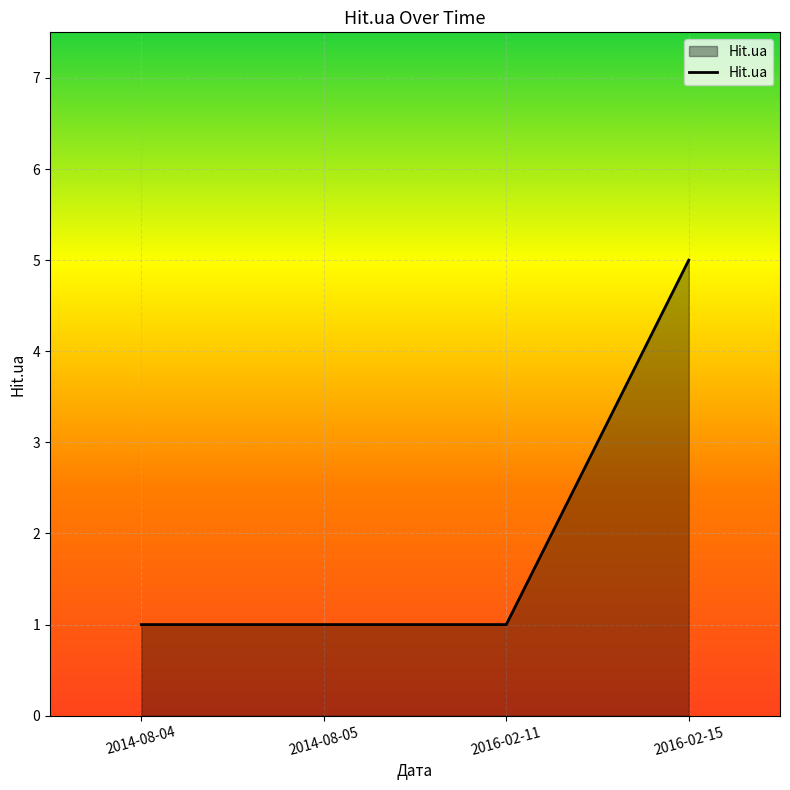

Reading left to right, extract all data points from this chart.

2014-08-04=1	2014-08-05=1	2016-02-11=1	2016-02-15=5